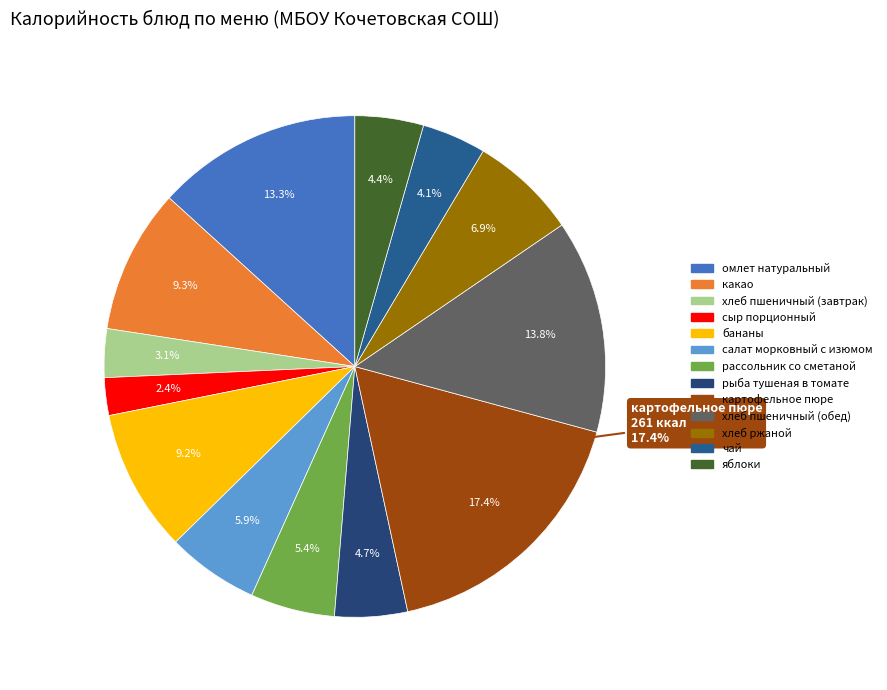

How many segments does this pie chart have?

13